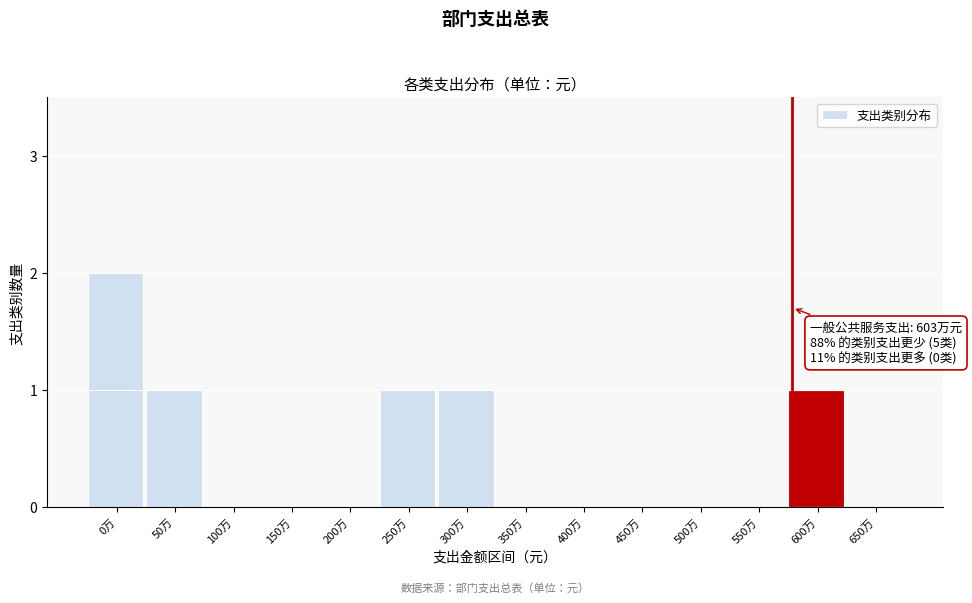

Reading left to right, transcribe all the data shown in this chart.

0万=2	50万=1	100万=0	150万=0	200万=0	250万=1	300万=1	350万=0	400万=0	450万=0	500万=0	550万=0	600万=1	650万=0